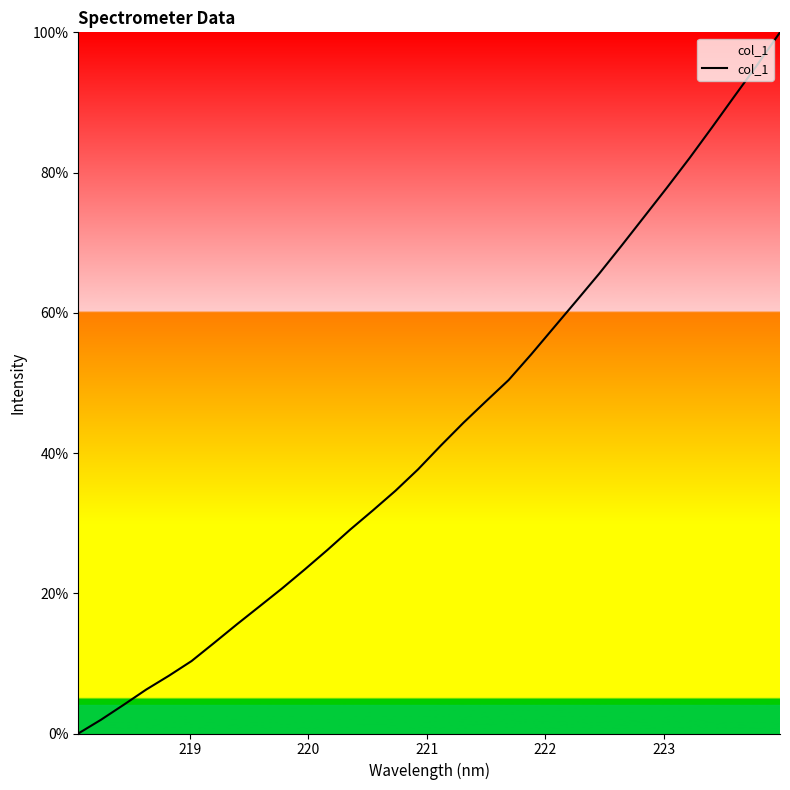

What is the greatest value displayed?

100.0